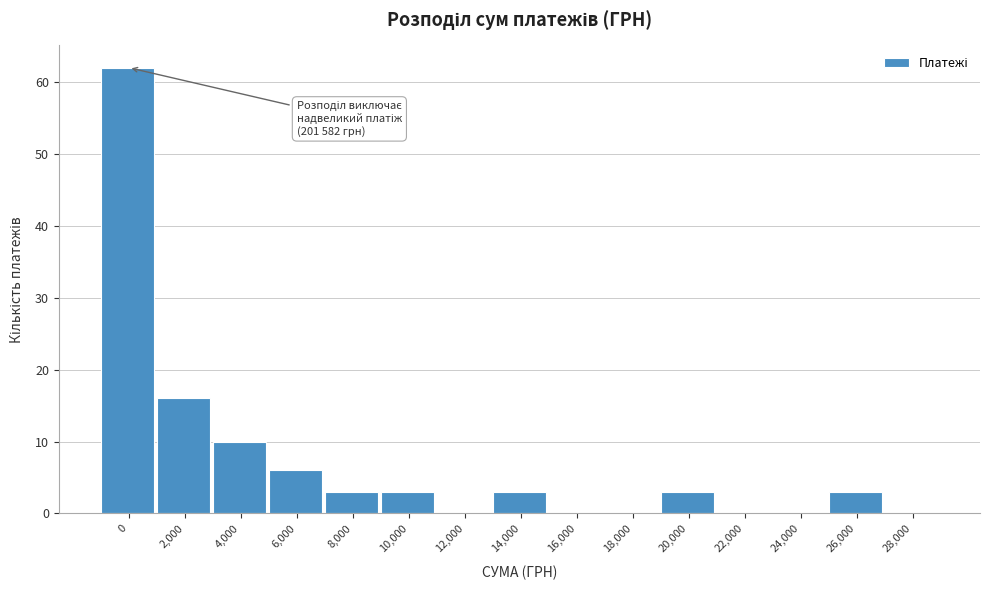

Reading left to right, transcribe all the data shown in this chart.

0=62	2,000=16	4,000=10	6,000=6	8,000=3	10,000=3	12,000=0	14,000=3	16,000=0	18,000=0	20,000=3	22,000=0	24,000=0	26,000=3	28,000=0